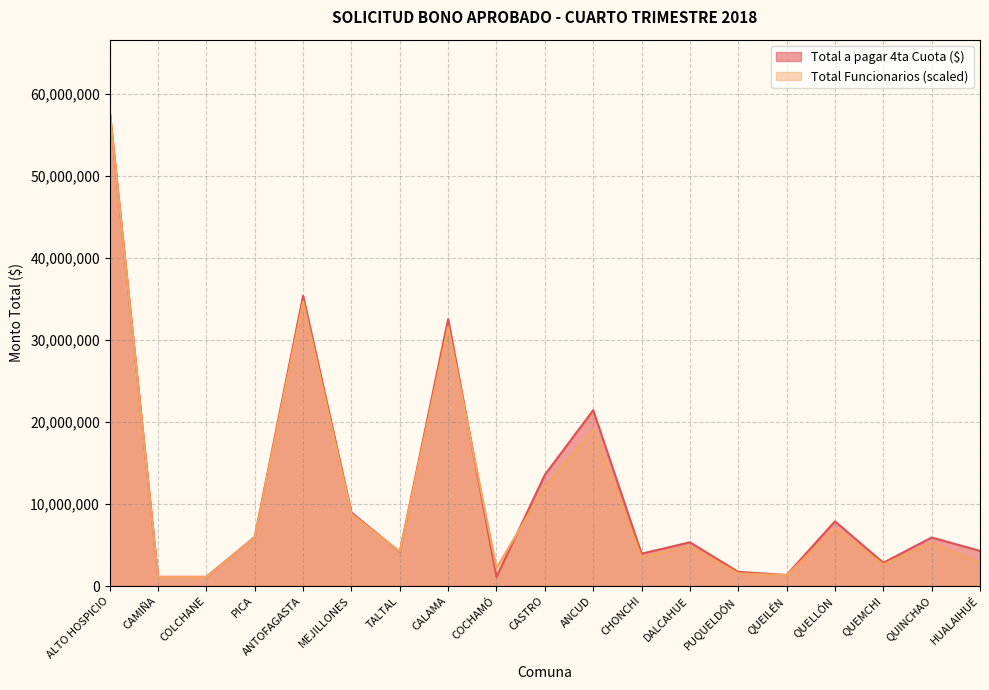

What is the average value of the Total a pagar 4ta Cuota ($) series?

11391227.6